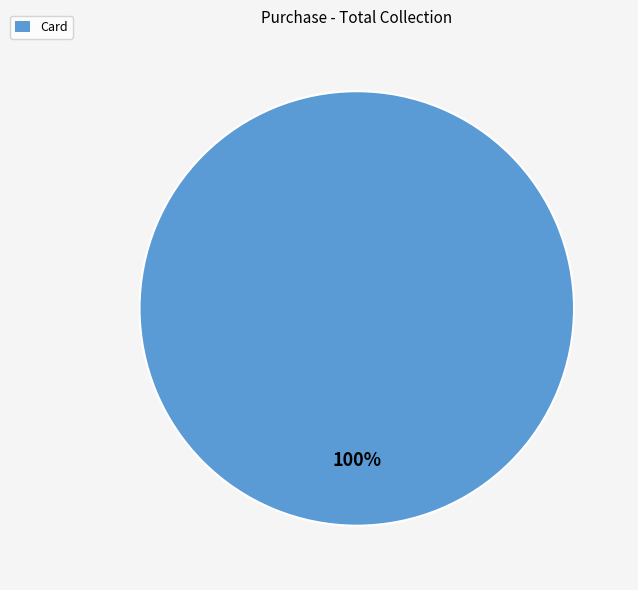

Which slice represents more than half of the pie?

Card